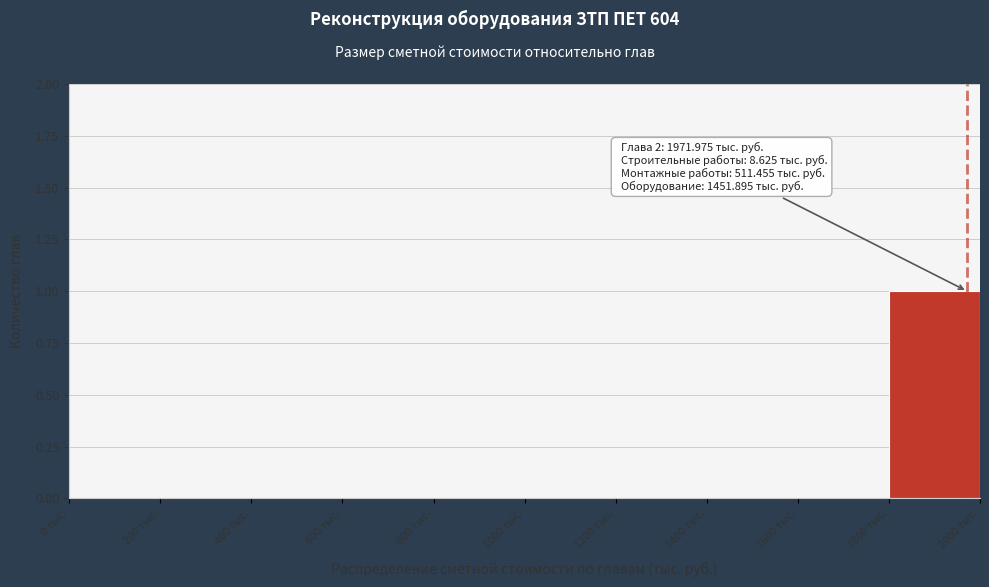

Over which range of the x-axis is the bar tallest?

1800 to 2000